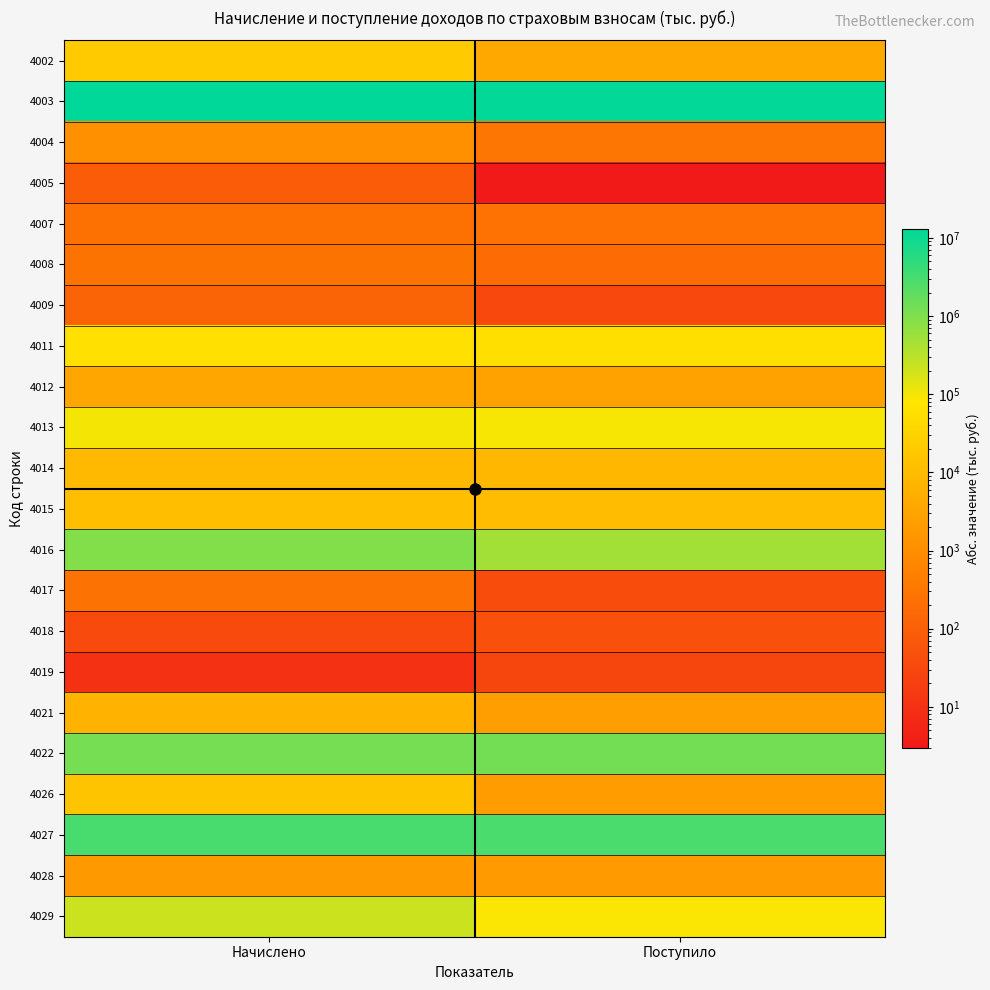

Reading right to left, transcribe all the data shown in this chart.

4002: Поступило=4003	Начислено=19979
4003: Поступило=11872504	Начислено=12877701
4004: Поступило=298	Начислено=1173
4005: Поступило=3	Начислено=85
4007: Поступило=259	Начислено=244
4008: Поступило=184	Начислено=278
4009: Поступило=32	Начислено=125
4011: Поступило=59545	Начислено=60124
4012: Поступило=2697	Начислено=3479
4013: Поступило=93299	Начислено=95338
4014: Поступило=8061	Начислено=9268
4015: Поступило=10247	Начислено=11868
4016: Поступило=488363	Начислено=922536
4017: Поступило=39	Начислено=264
4018: Поступило=47	Начислено=34
4019: Поступило=27	Начислено=10
4021: Поступило=2261	Начислено=6286
4022: Поступило=1277643	Начислено=1197875
4026: Поступило=2120	Начислено=15638
4027: Поступило=2882975	Начислено=3064811
4028: Поступило=1879	Начислено=1788
4029: Поступило=84832	Начислено=220580